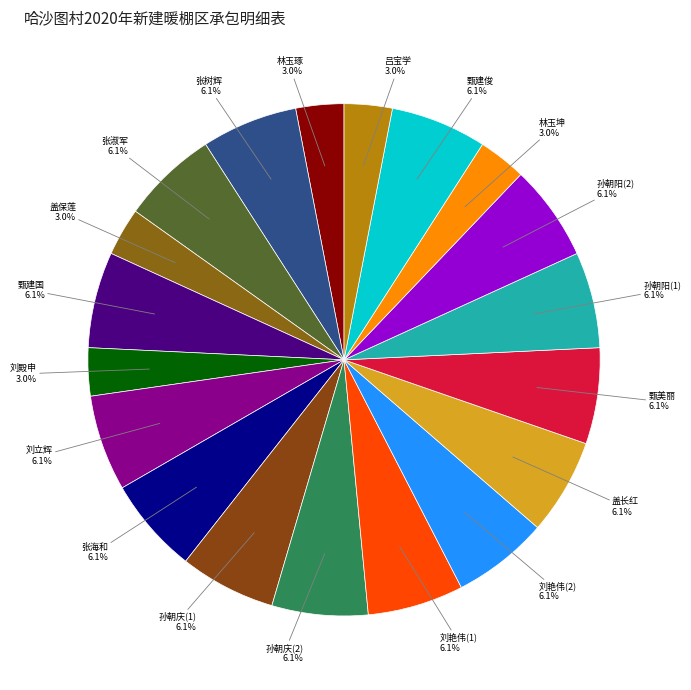

To the nearest percent, what is the difference between the largest and smallest slice percentages?

3%